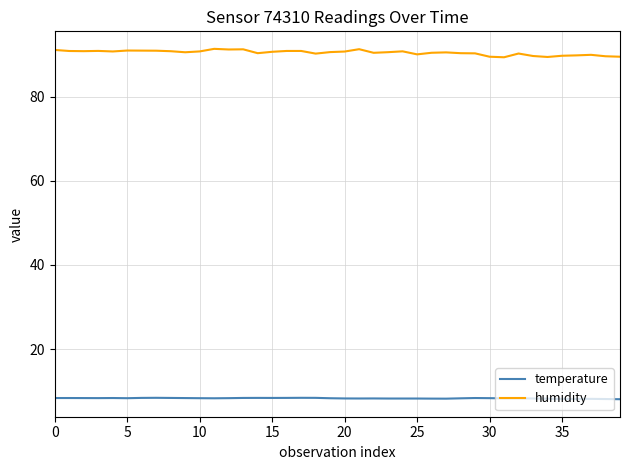

Which series has the largest total across all categories?

humidity